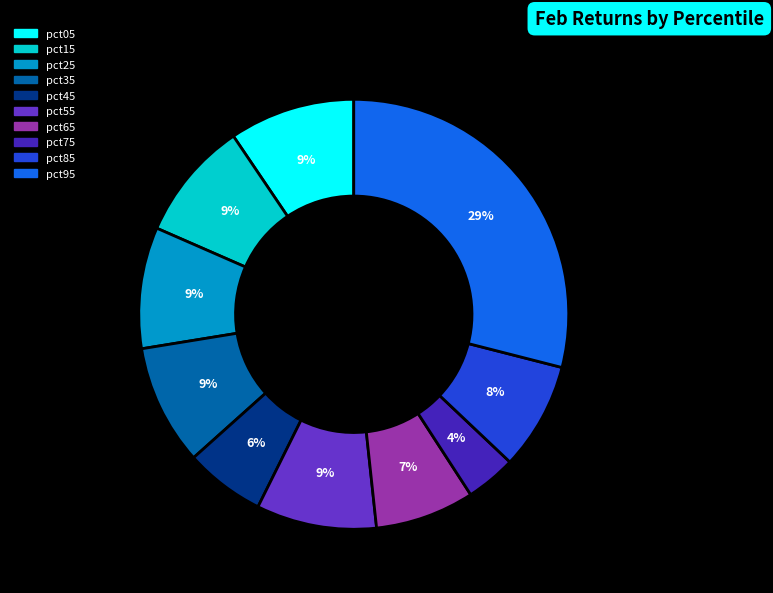

How many slices are in this pie chart?

10